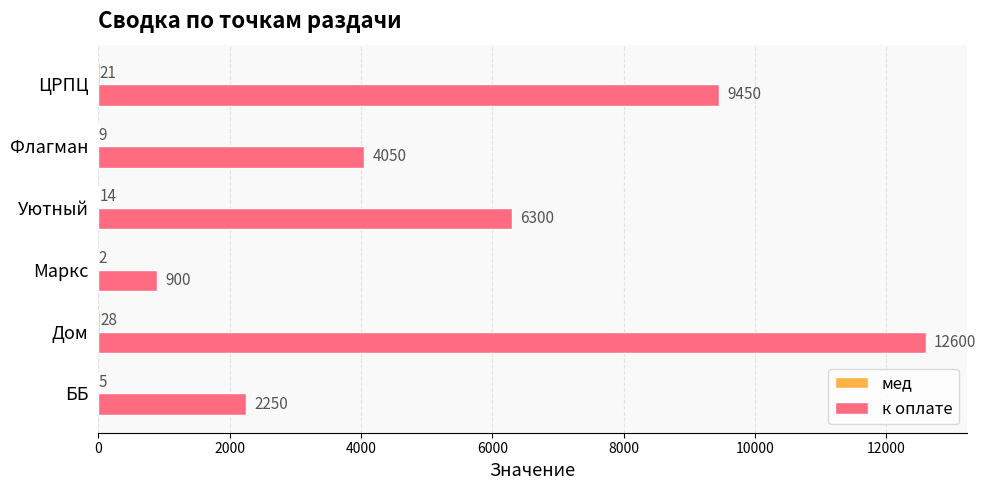

True or false: к оплате has a value of 4050 at Флагман.

True